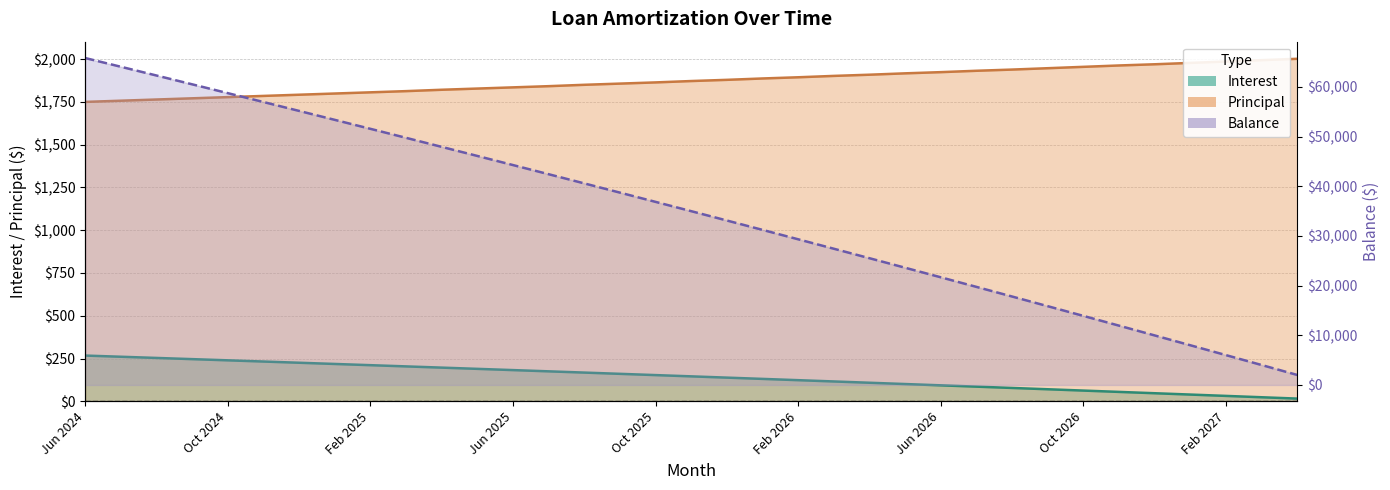

At how many categories does at least one series exceed 54497?

7